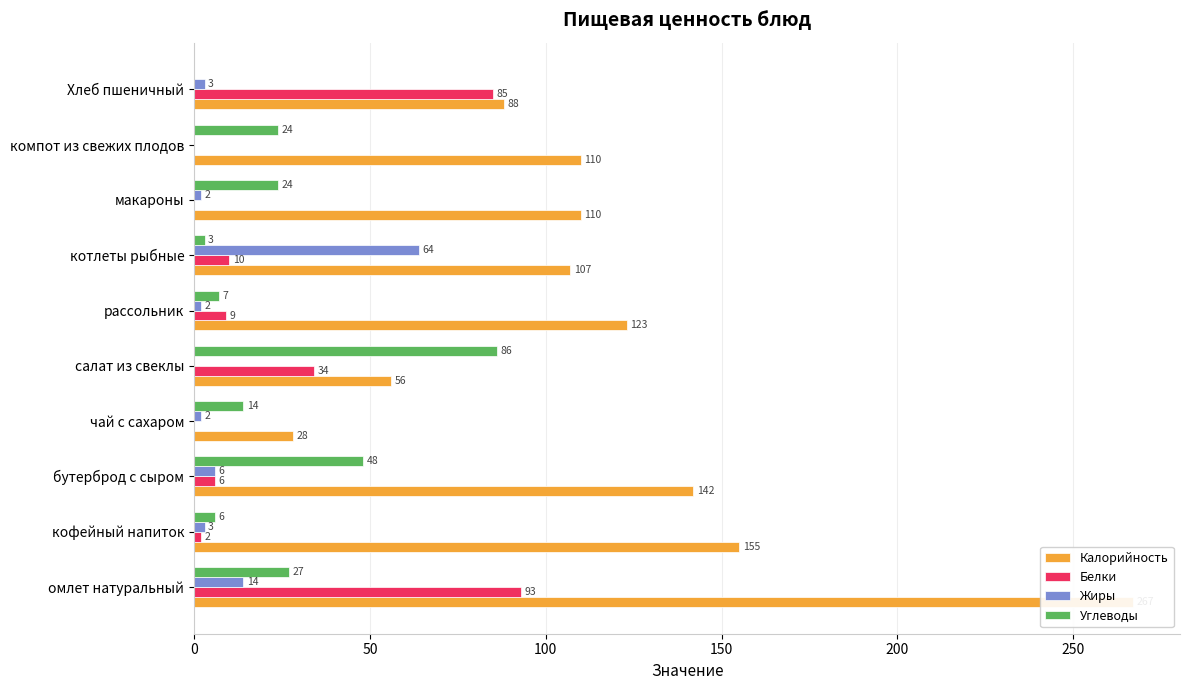

Which series has the largest range (max minus min)?

Калорийность